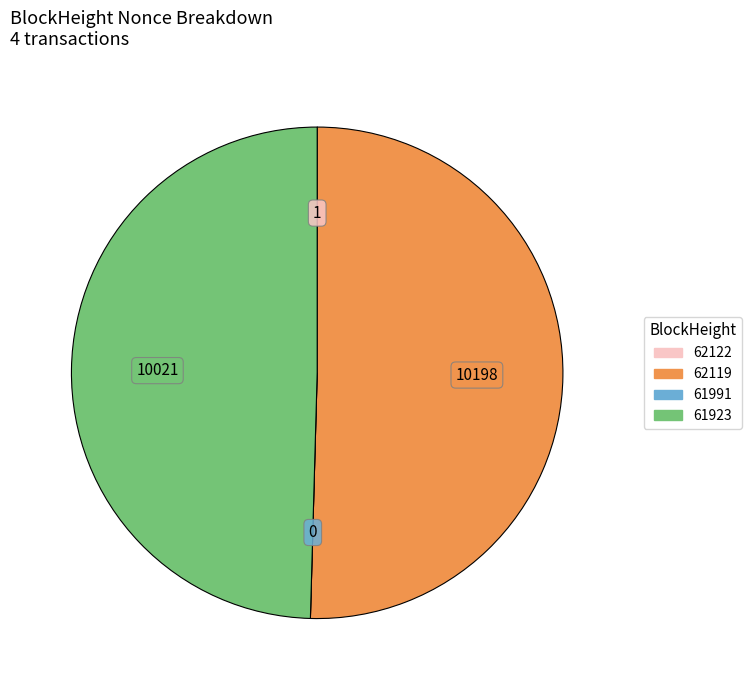

Between 61923 and 62119, which is larger?

62119